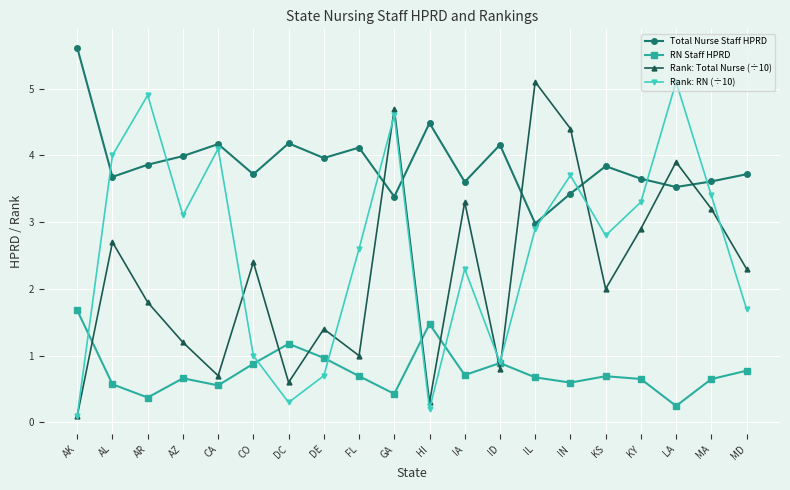

What position from the left is LA?

18